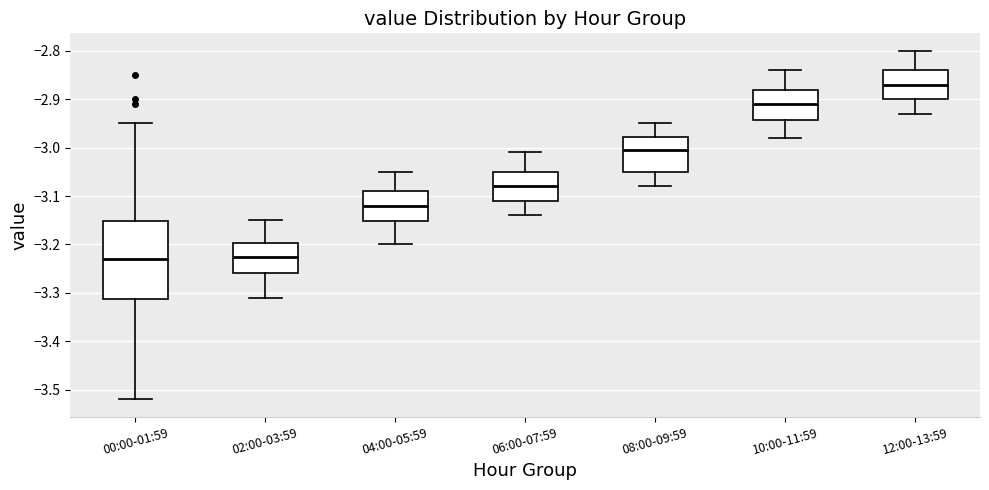

Reading left to right, transcribe this box plot: for each box, give where its median line is, the range the box spans, and where its two whiskers end, as read against the y-axis. The values are not printed on the chart, so give them approximately, as read against the axis.

00:00-01:59: median -3.23, box -3.31 to -3.15, whiskers -3.52 to -2.95
02:00-03:59: median -3.22, box -3.26 to -3.20, whiskers -3.31 to -3.15
04:00-05:59: median -3.12, box -3.15 to -3.09, whiskers -3.20 to -3.05
06:00-07:59: median -3.08, box -3.11 to -3.05, whiskers -3.14 to -3.01
08:00-09:59: median -3.00, box -3.05 to -2.98, whiskers -3.08 to -2.95
10:00-11:59: median -2.91, box -2.94 to -2.88, whiskers -2.98 to -2.84
12:00-13:59: median -2.87, box -2.90 to -2.84, whiskers -2.93 to -2.80